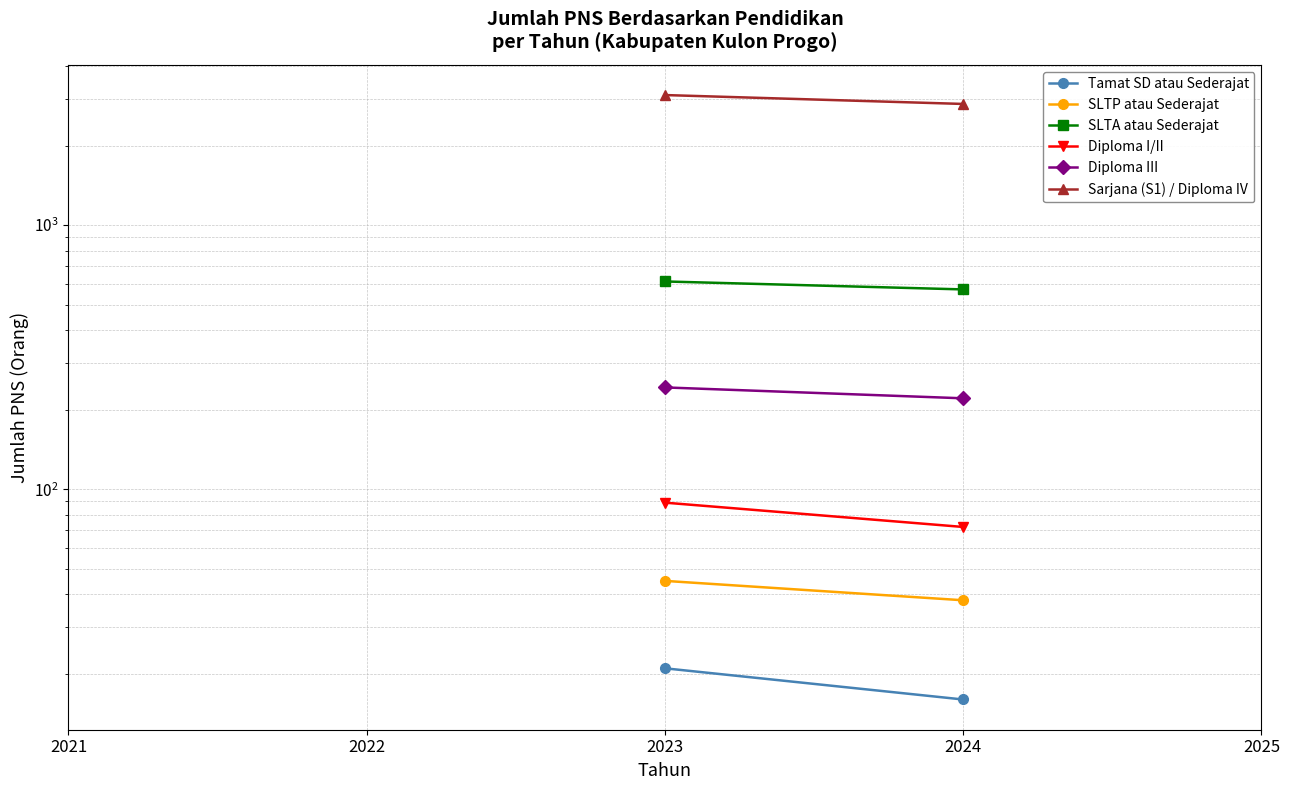

True or false: Diploma I/II and SLTP atau Sederajat cross at least once.

False